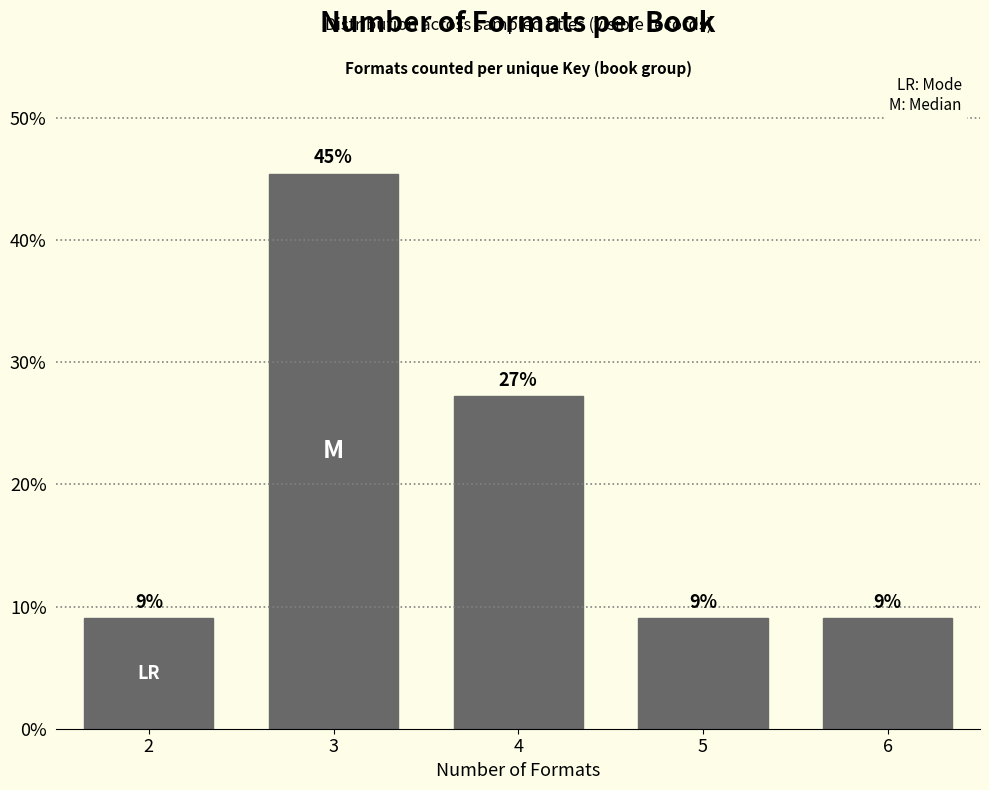

How many bars are there in total?

5